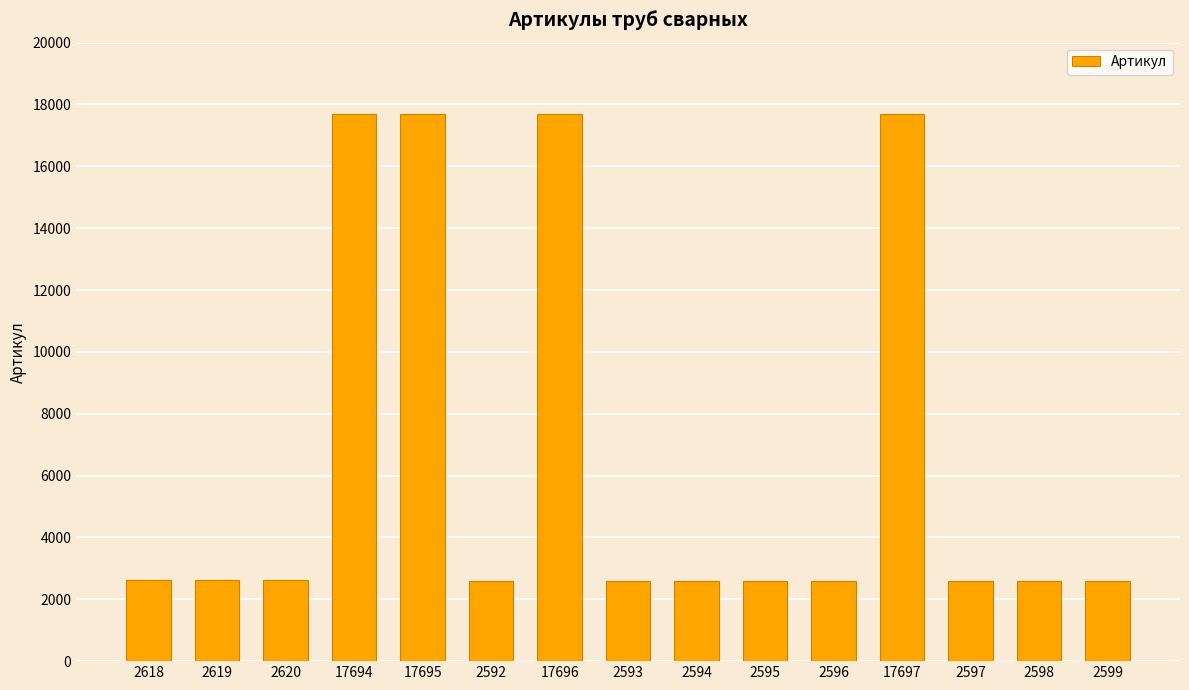

Is it true that the value at 2618 is 770?

False